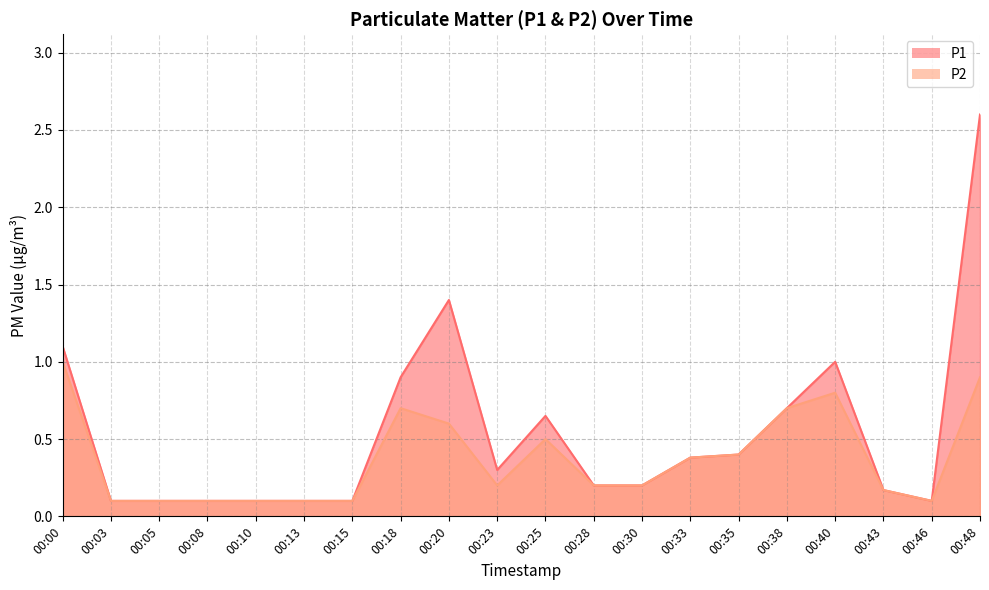

What is the difference between the second highest and second lowest values in the P2 series?

0.8